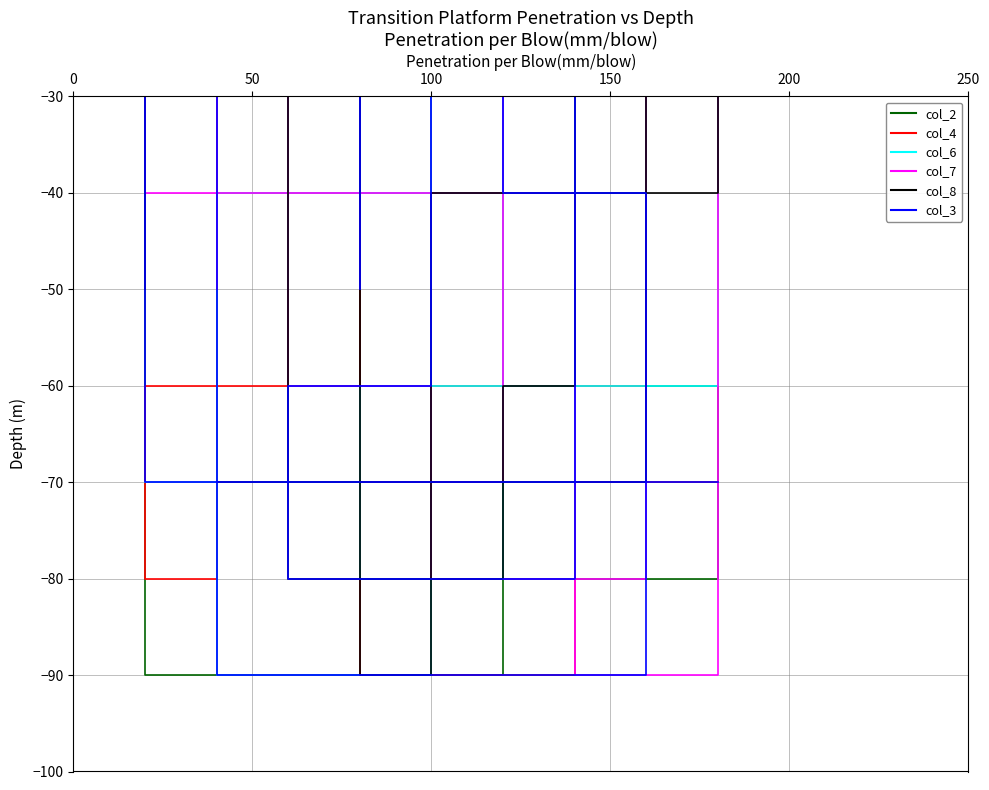

True or false: col_7 and col_8 cross at least once.

False